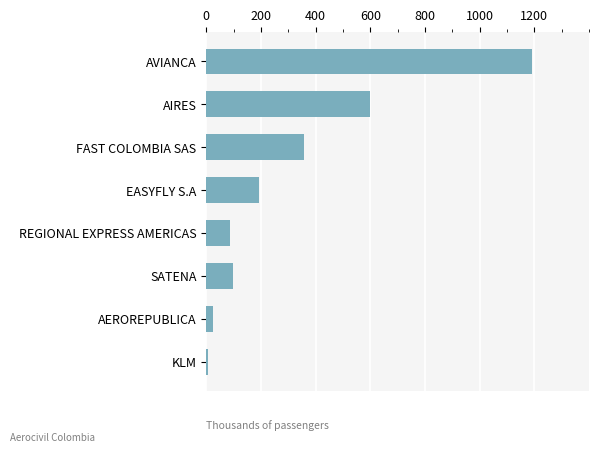

Is it true that the value at FAST COLOMBIA SAS is 356.8?

True